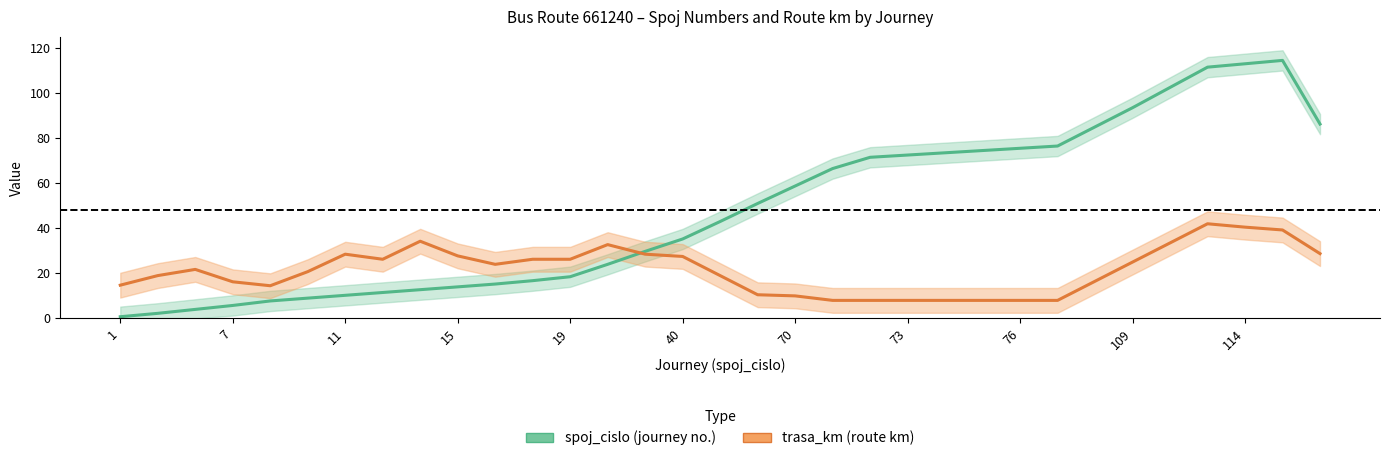

How many values in the trasa_km_line series exceed 21?

17